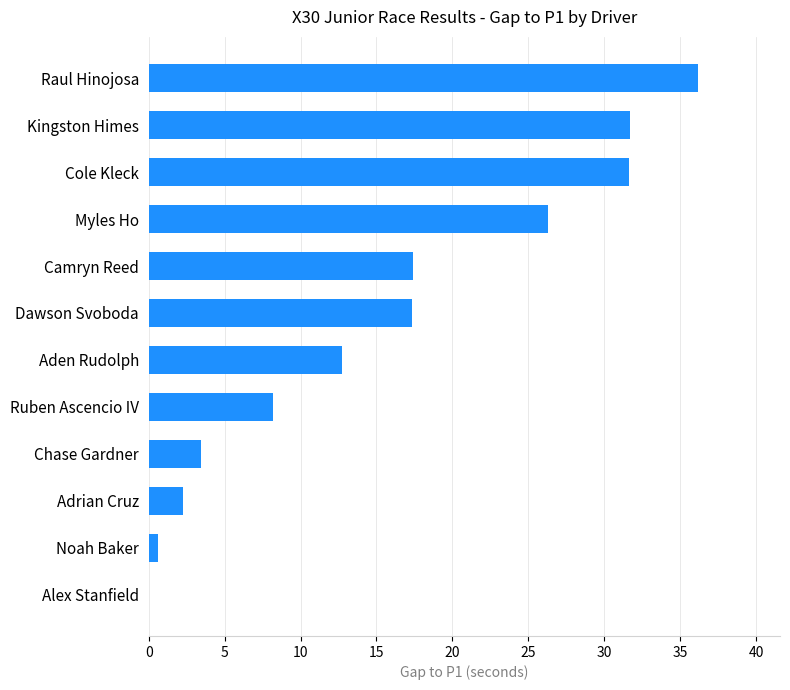

Is it true that the value at Myles Ho is 45.3?

False